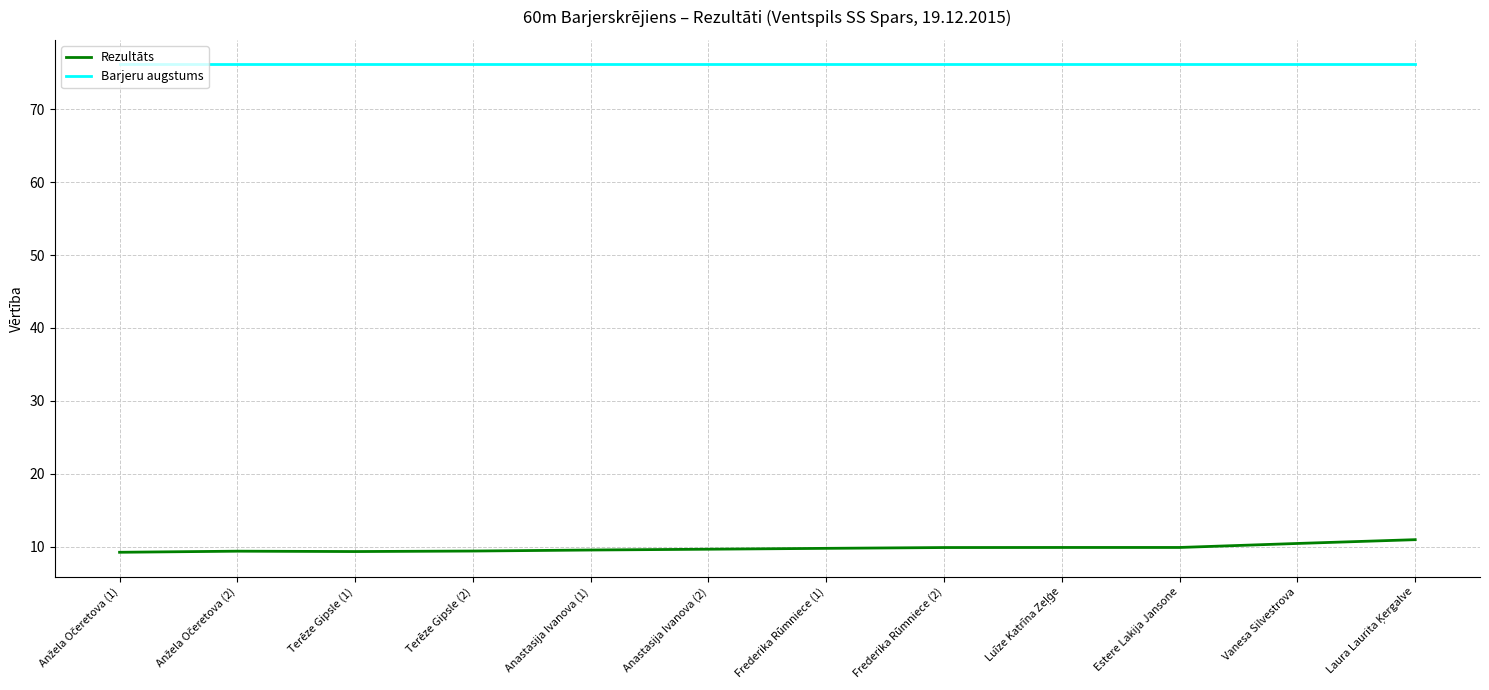

Which series has the largest total across all categories?

Barjeru augstums